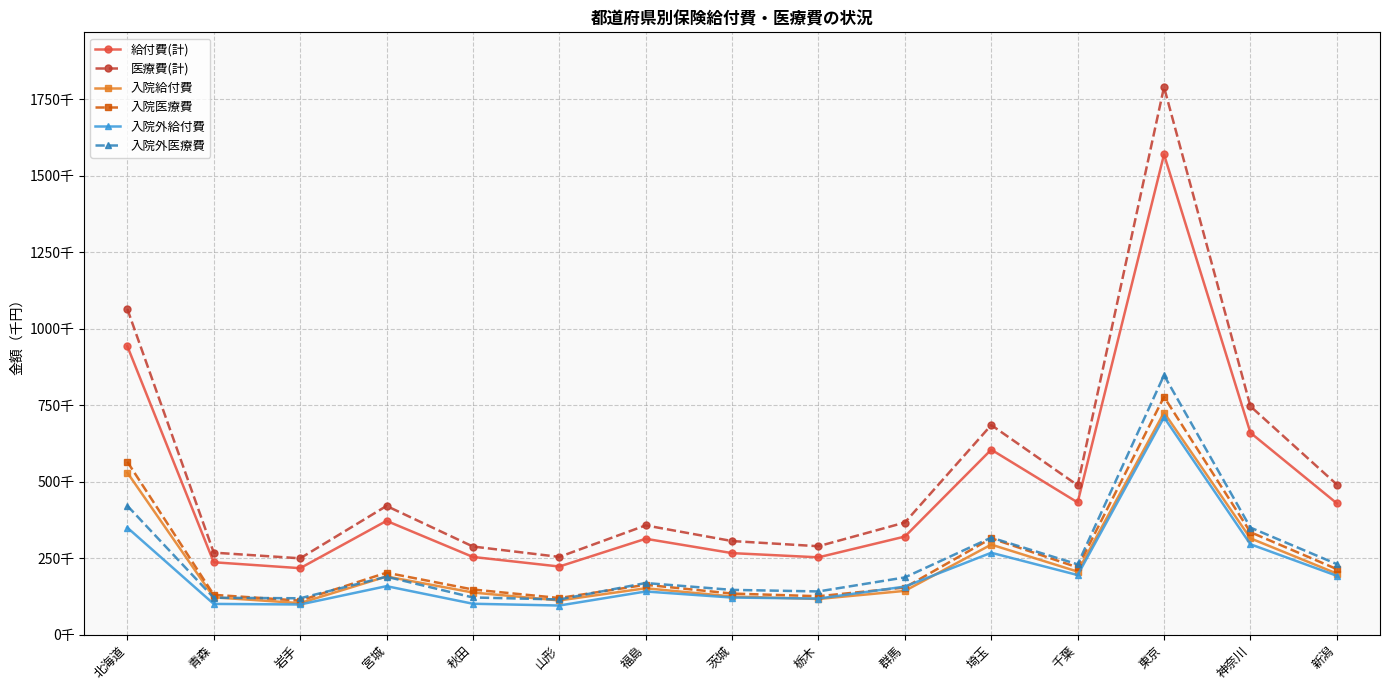

Does the chart have visible grid lines?

Yes